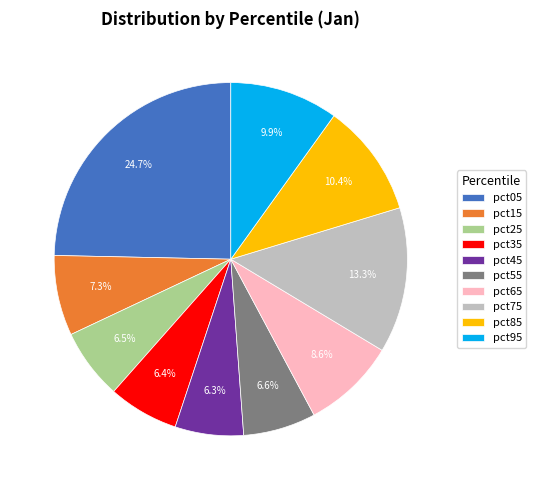

How many slices are in this pie chart?

10